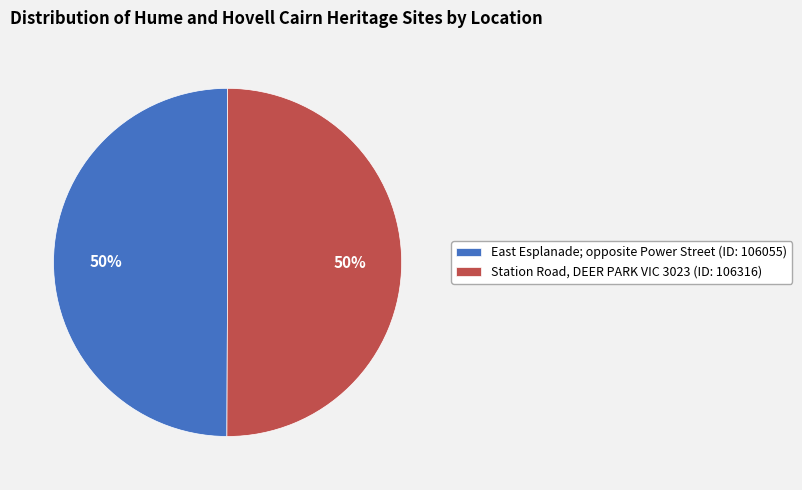

To the nearest percent, what is the average slice percentage?

50%